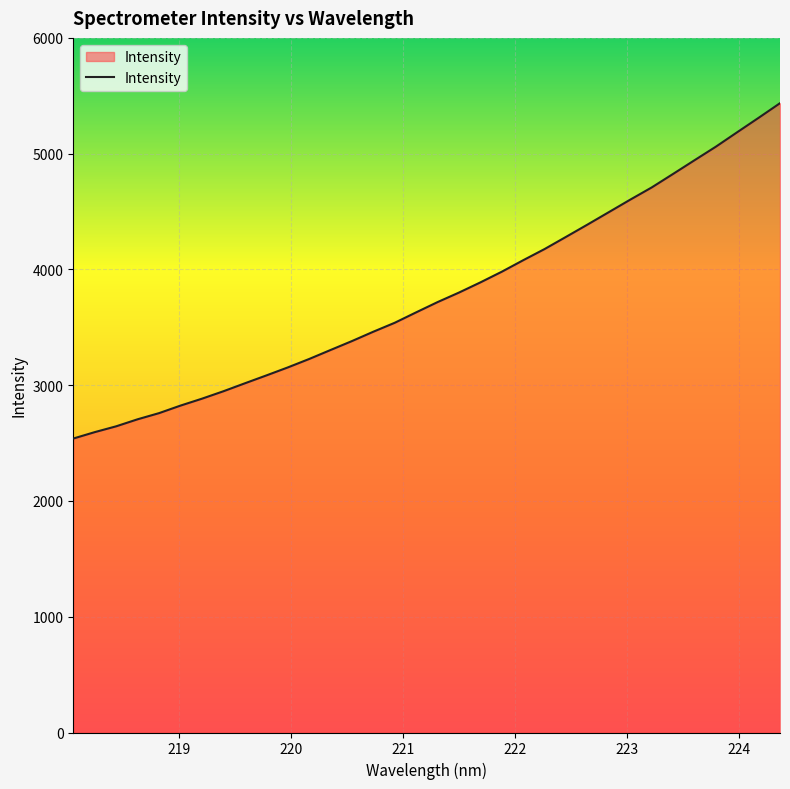

What is the difference between the maximum and minimum values?

2896.8